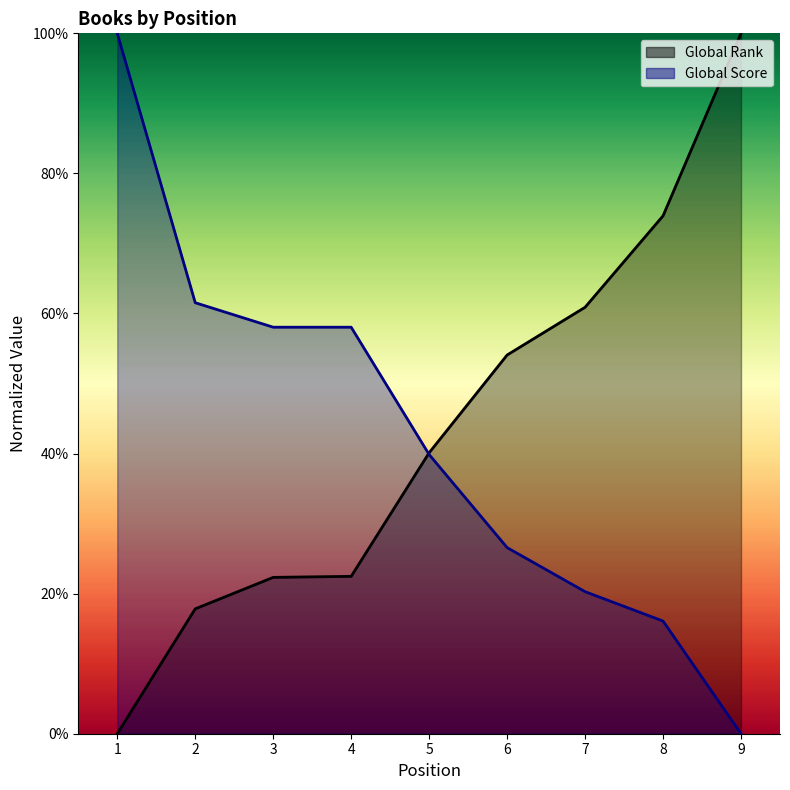

At how many categories does at least one series exceed 0?

9